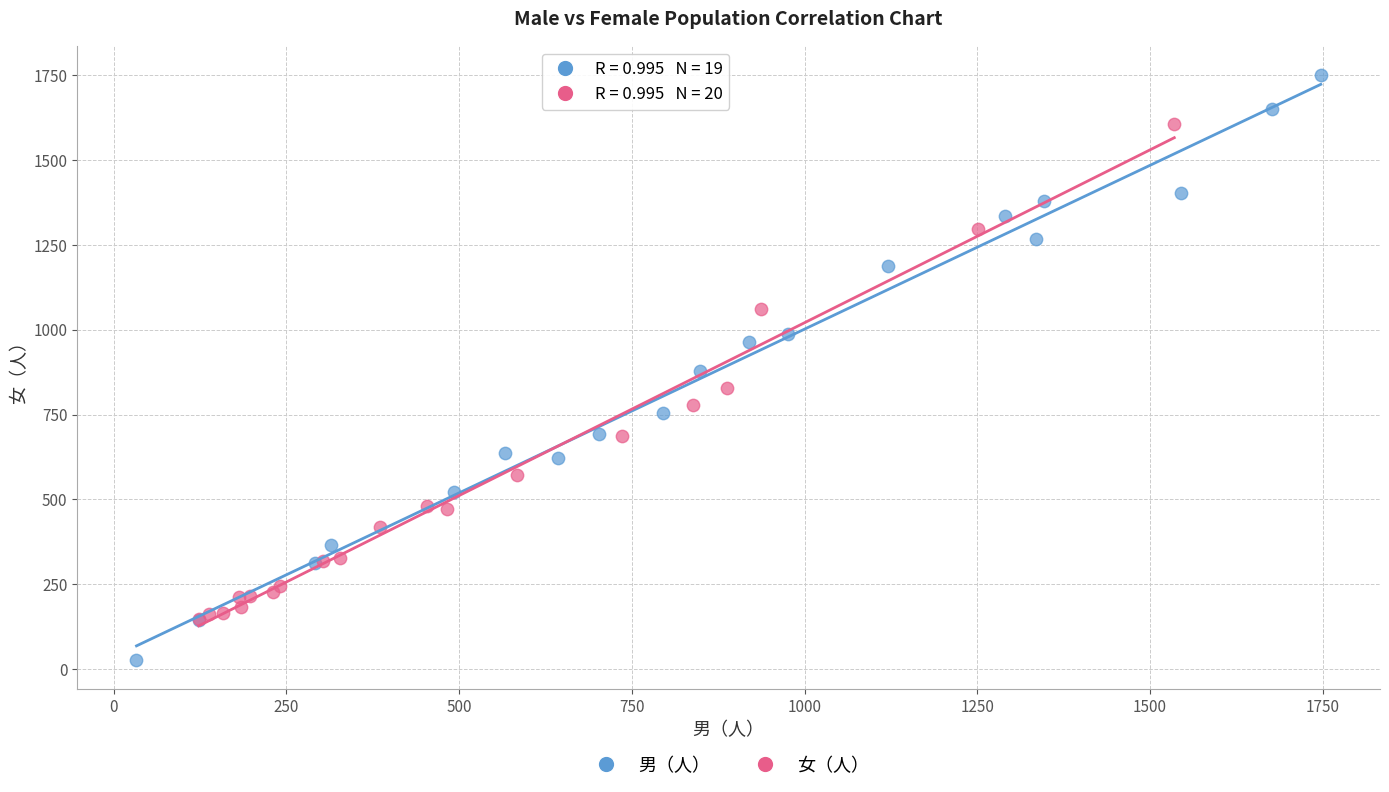

What are all the series names shown in the legend?

男（人）, 女（人）